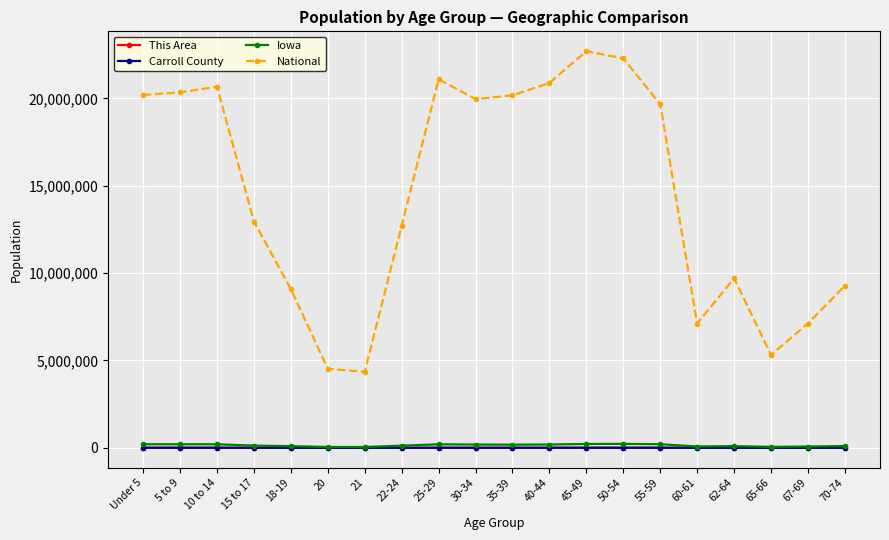

Which series has the largest total across all categories?

National